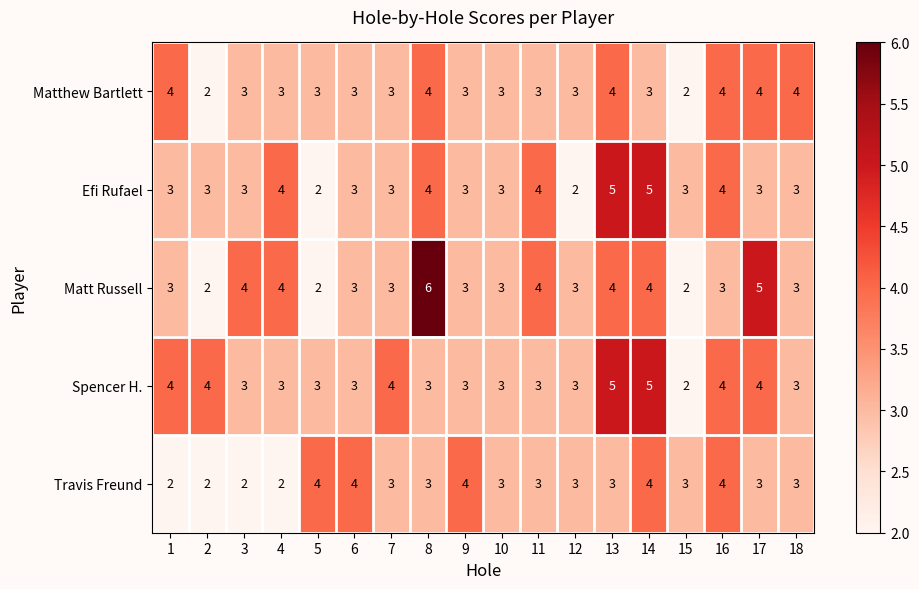

What is the difference between the highest and lowest values at 18?

1